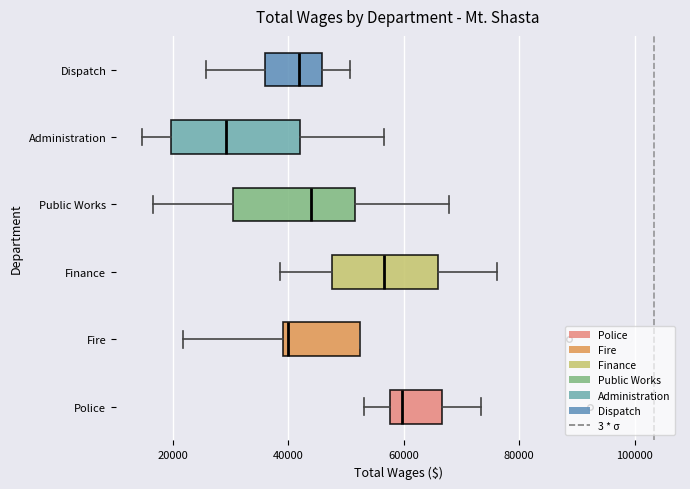

Where is the right edge of the box for Administration on the x-axis? The values are not printed on the chart, so give them approximately, as read against the axis.

42000